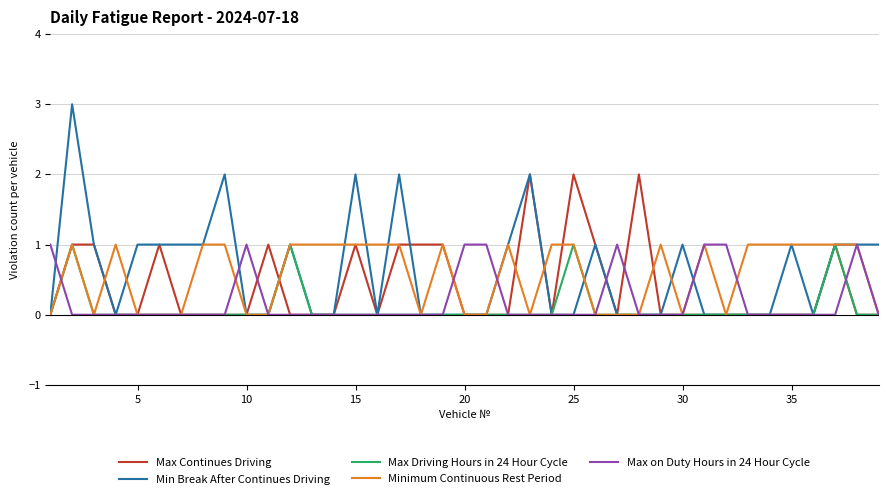

How many distinct data groups are displayed?

5